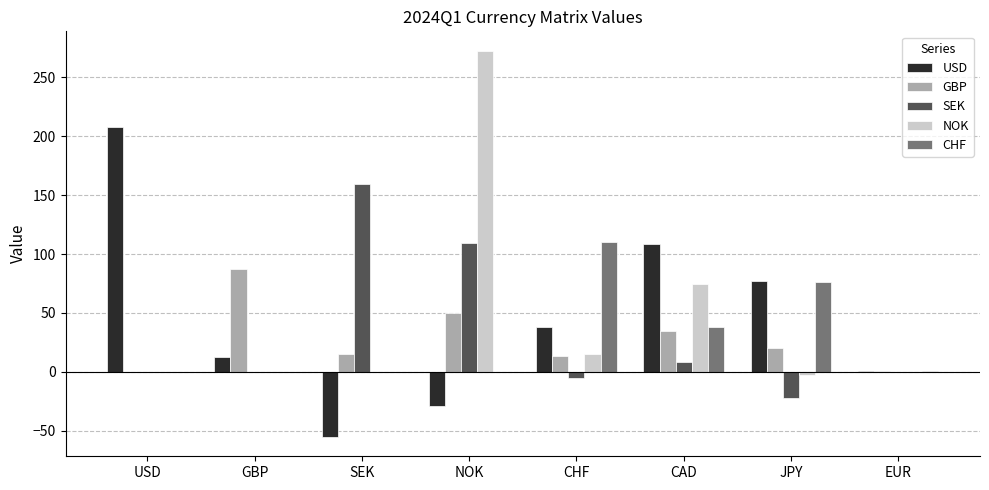

What is the spread (max minus min) of values at CAD?

99.9